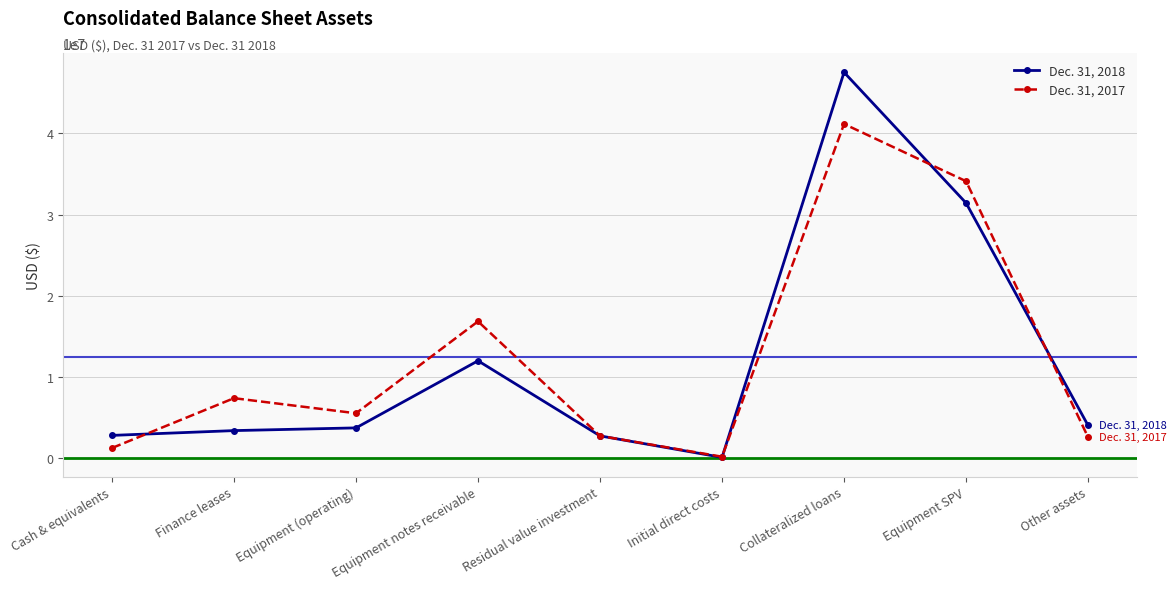

What is the highest value of the Dec. 31, 2017 series?

41134476